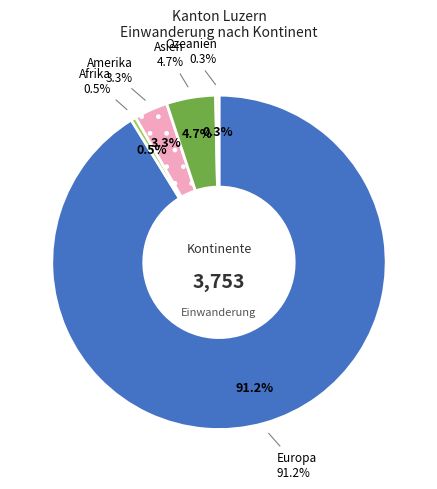

Which category has the biggest portion of the pie?

Europa